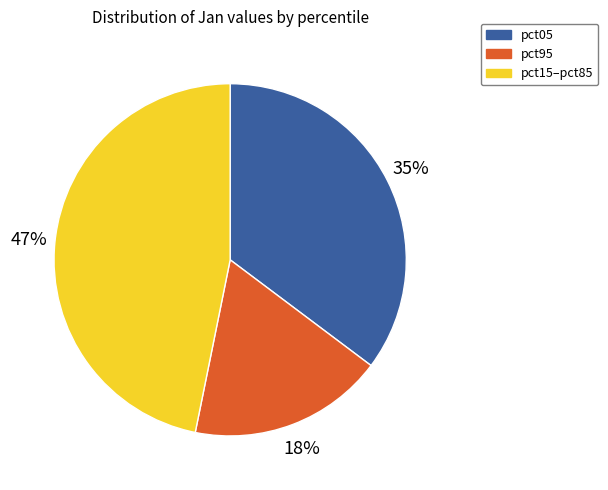

To the nearest percent, what is the difference between the largest and smallest slice percentages?

29%